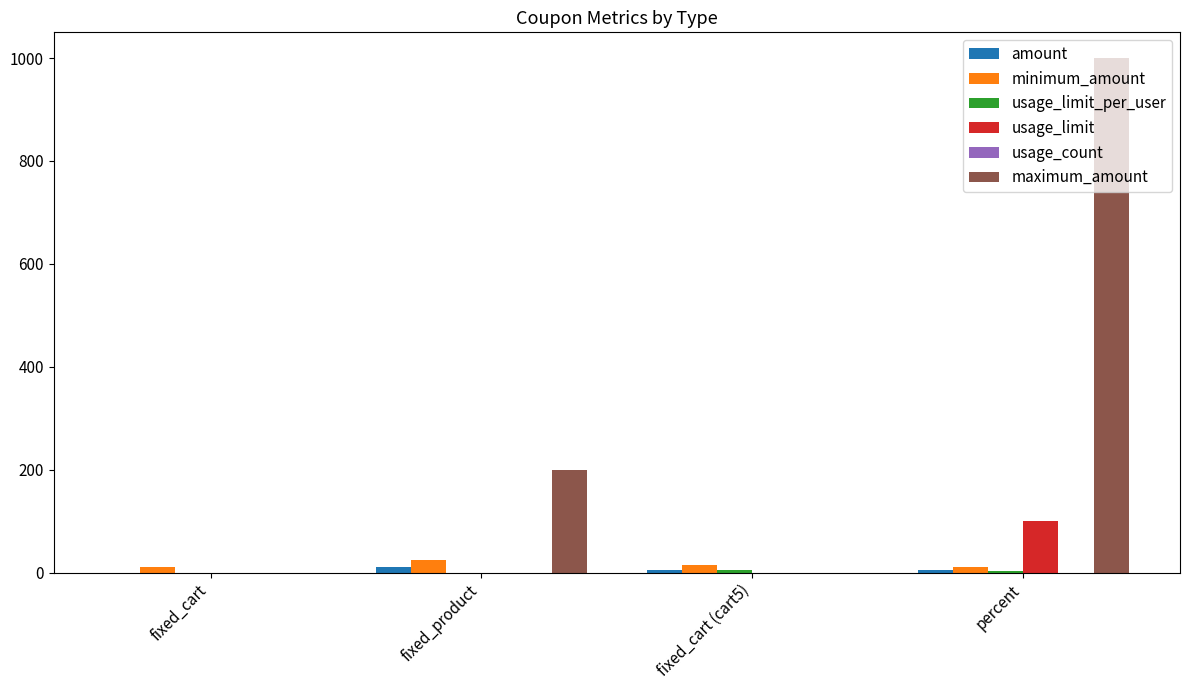

At which category does the chart reach its peak across all series?

percent